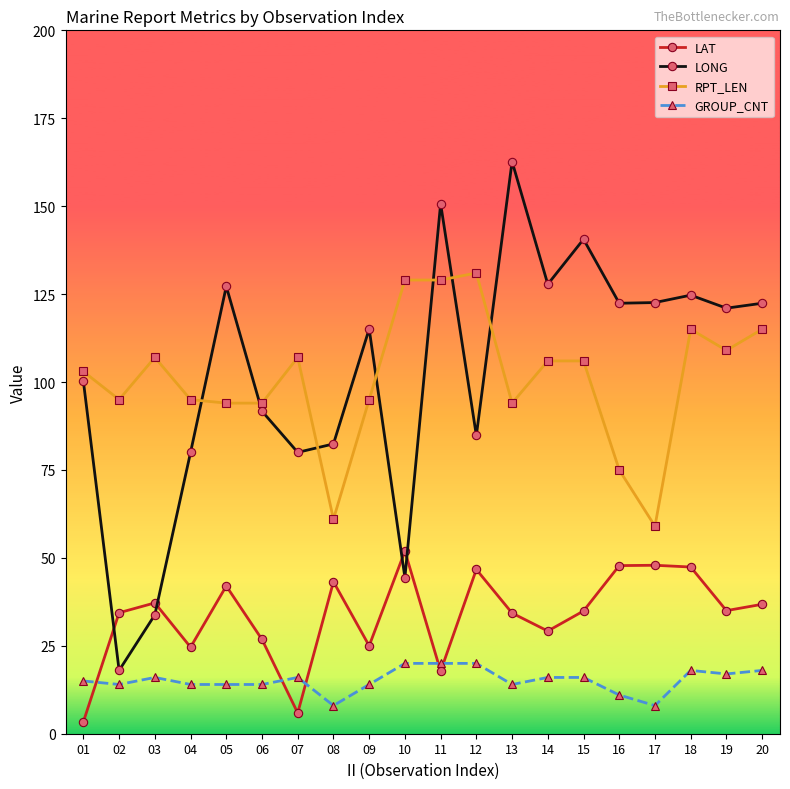

The value of LAT at 20 is 36.8. True or false?

True